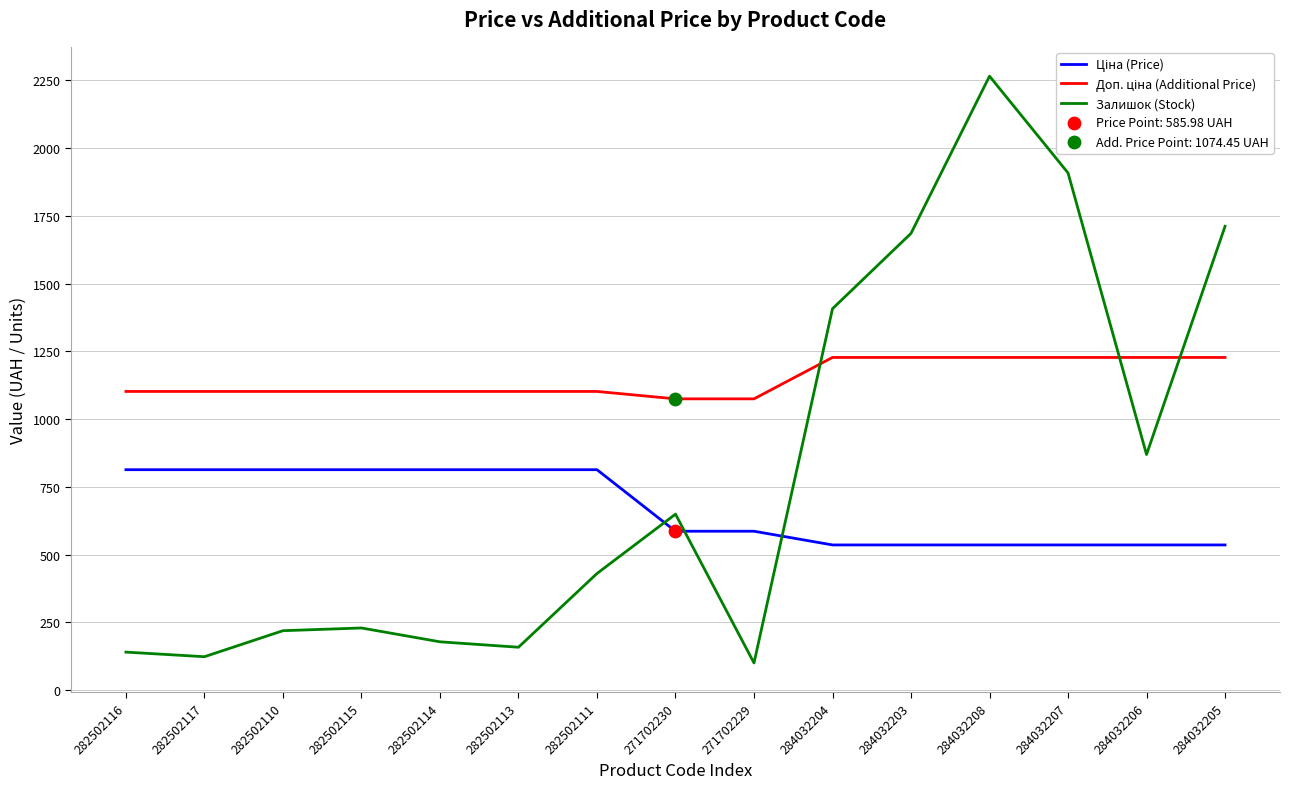

At how many categories does at least one series exceed 1240?

5